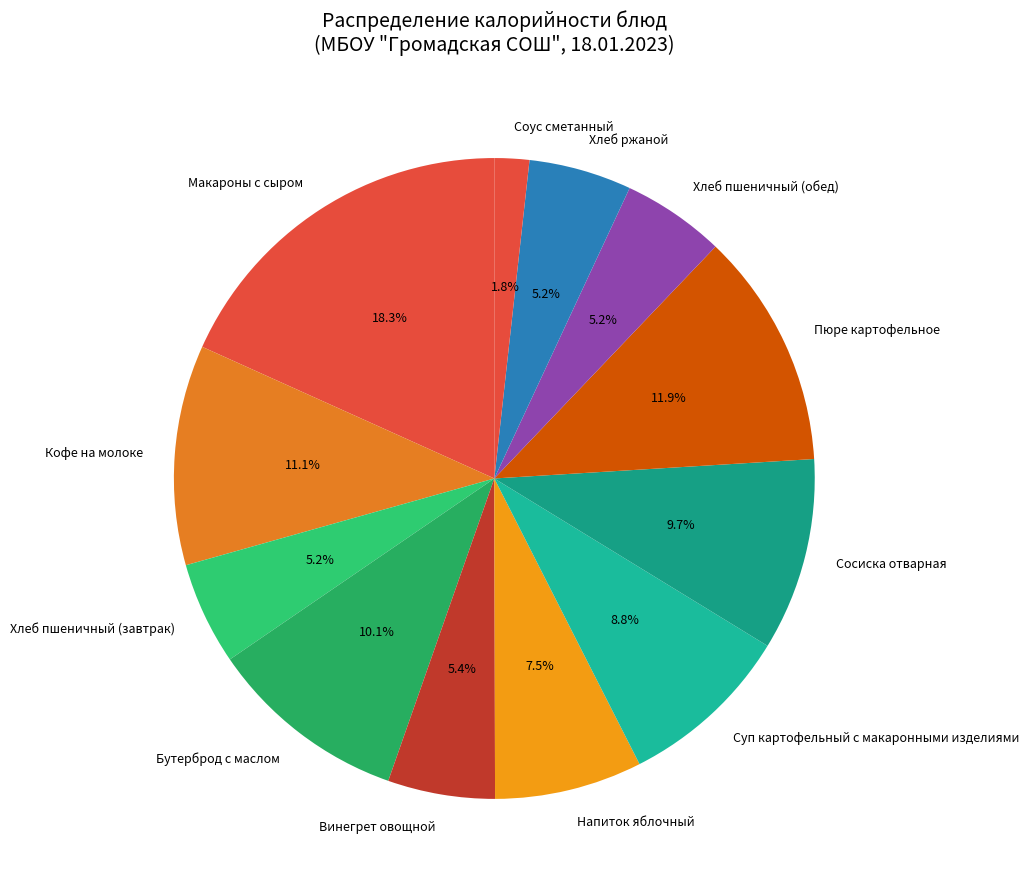

Does Суп картофельный с макаронными изделиями account for over 50% of the chart?

No